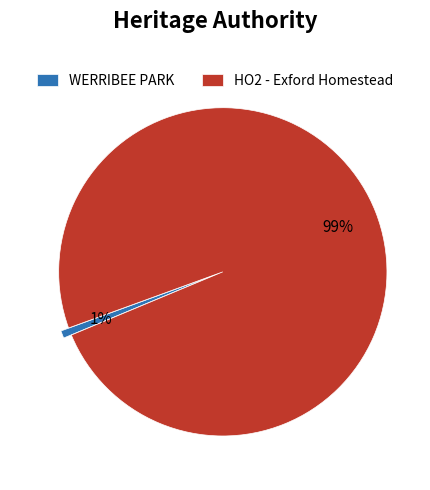

To the nearest percent, what portion does HO2 - Exford Homestead represent?

99%